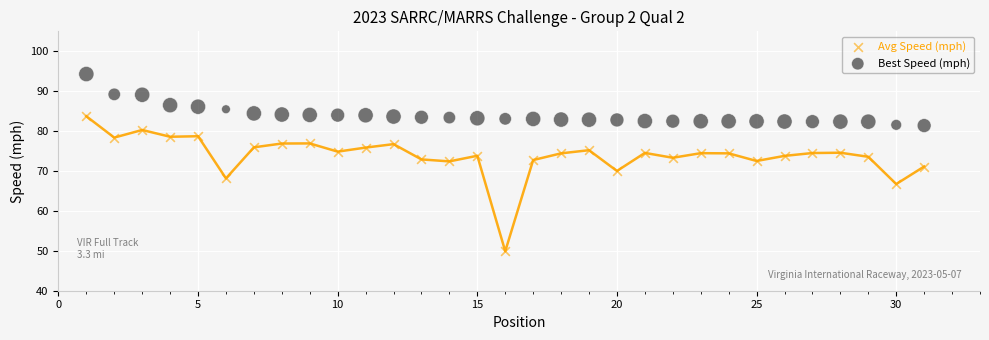

In the Avg Speed (mph) series, what Y value is closest to 66?

66.7